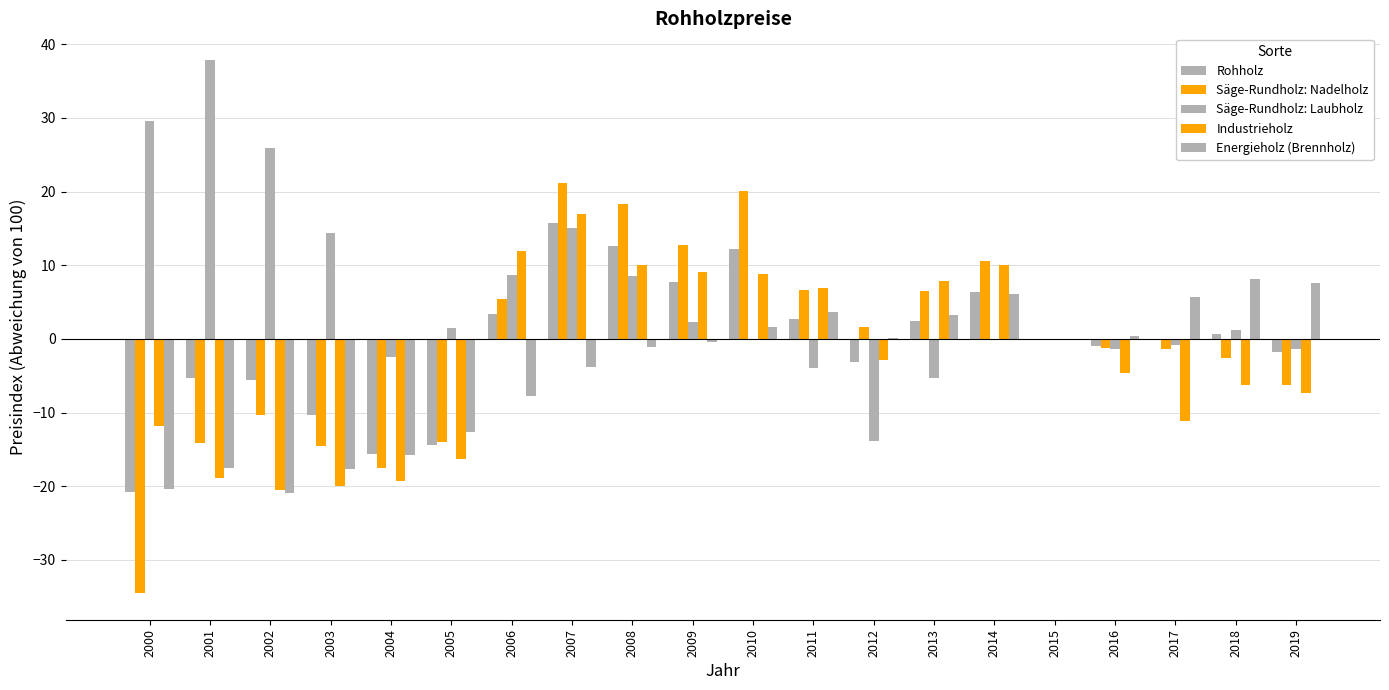

Count the number of categories in the chart.

20